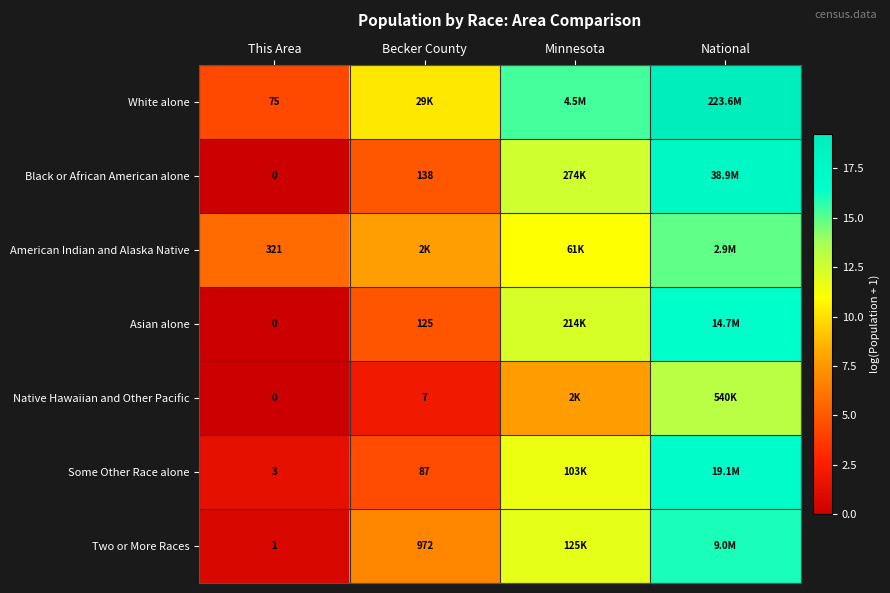

Which series has the widest spread of values?

Black or African American alone